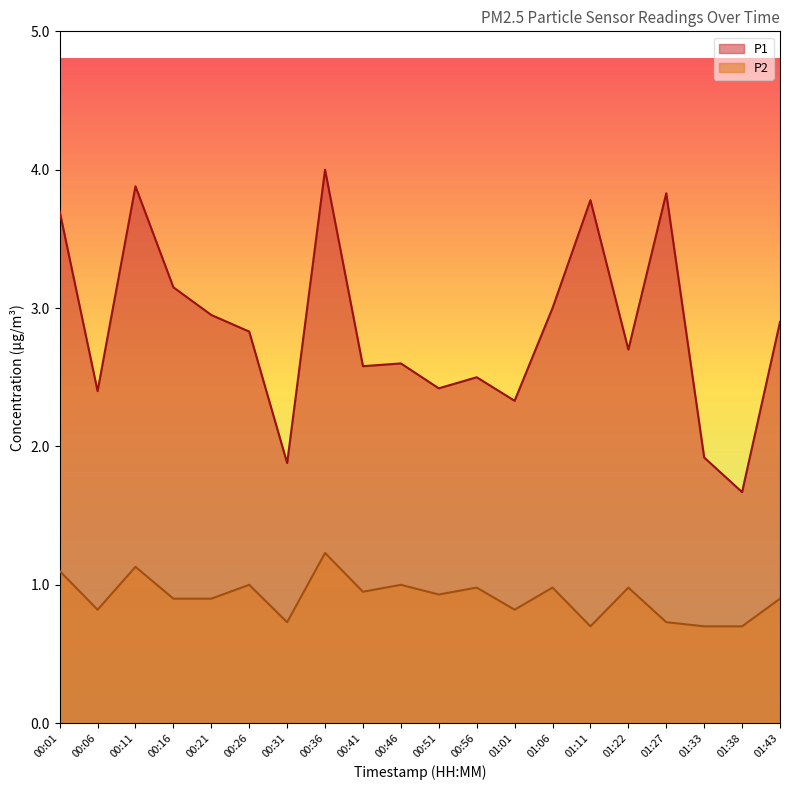

What is the label of the 7th point from the right?

01:06